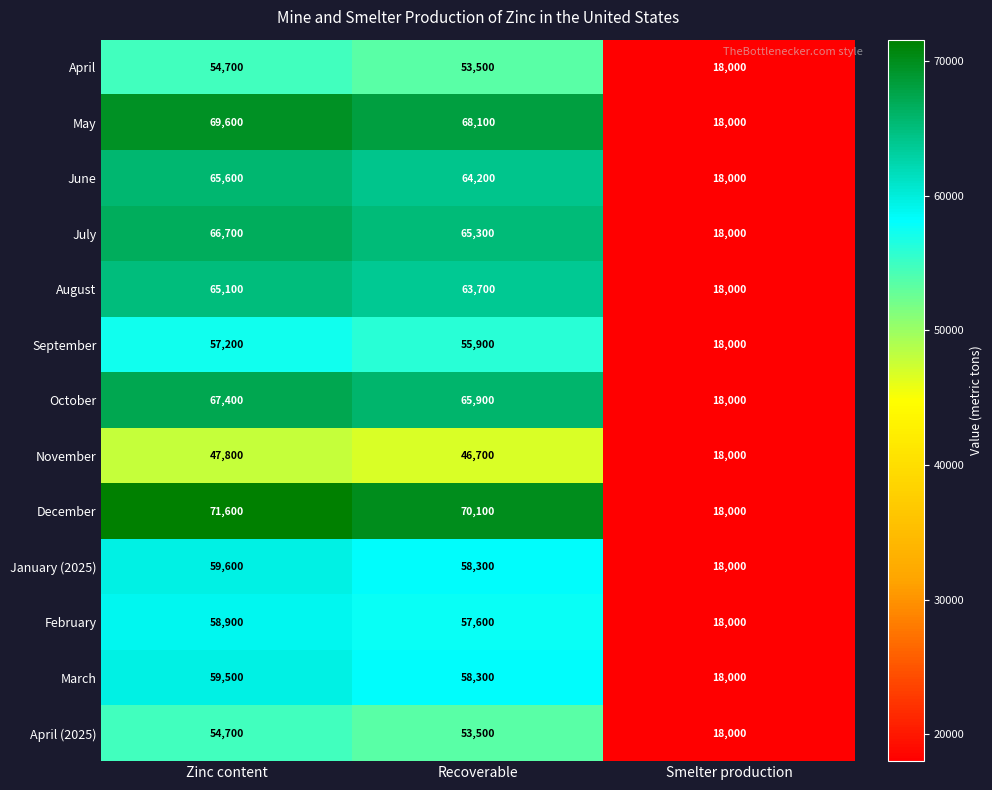

What is the difference between the highest and lowest values at Recoverable?

23400